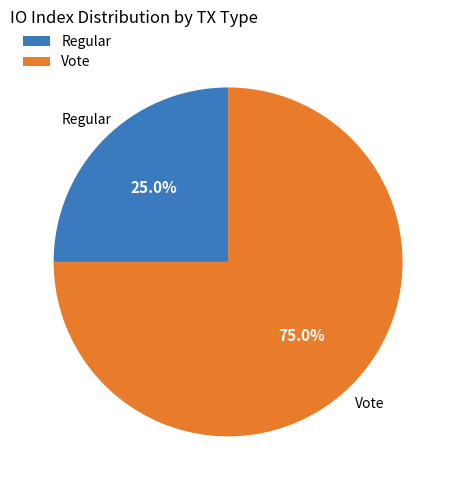

What is the ratio of the value at Vote to the value at Regular?

3.0